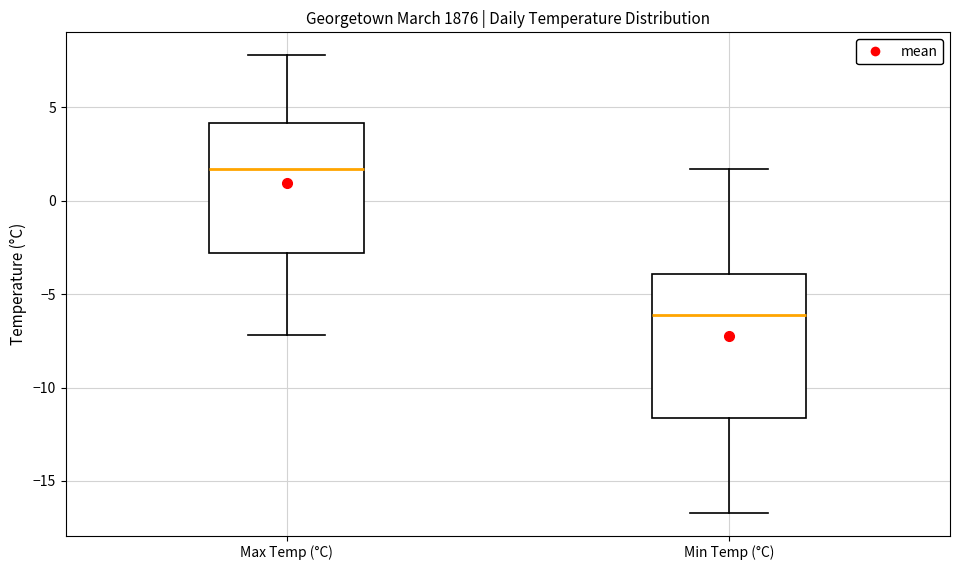

Comparing the boxes themselves (not the whiskers), which one is the tallest?

Min Temp (°C)